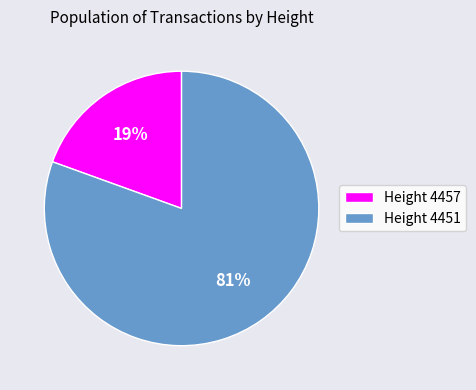

The Height 4457 slice represents 19% of the pie. True or false?

True